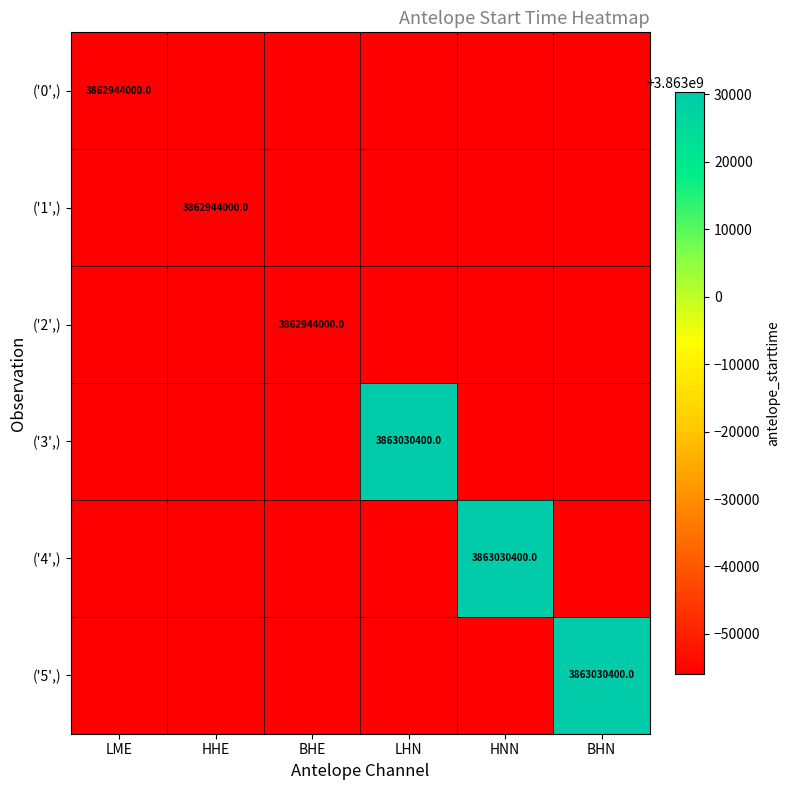

The value of ('4',) at HNN is 5536411511. True or false?

False